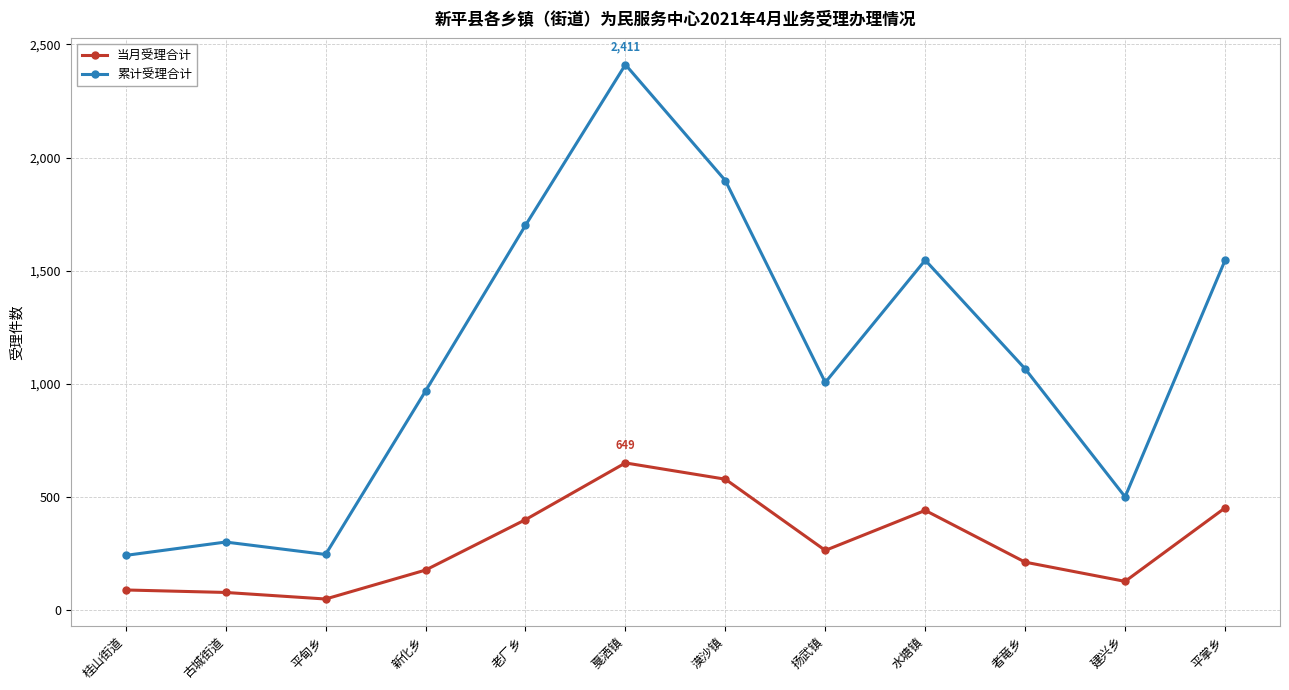

How many interior local valleys does the 累计受理合计 series have?

3